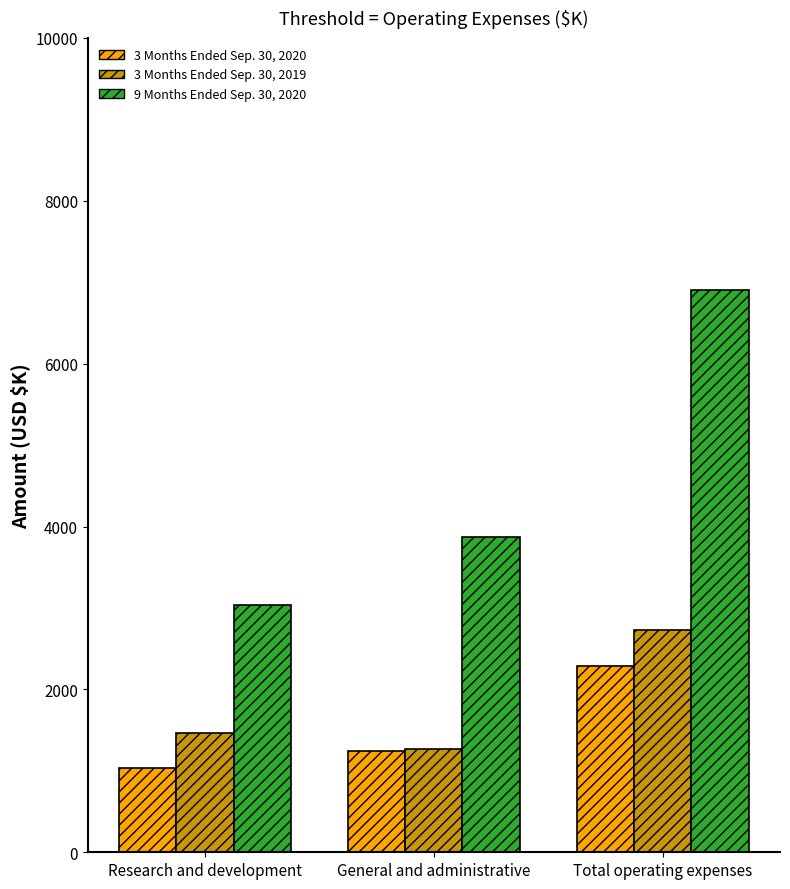

How many series are shown in this chart?

3